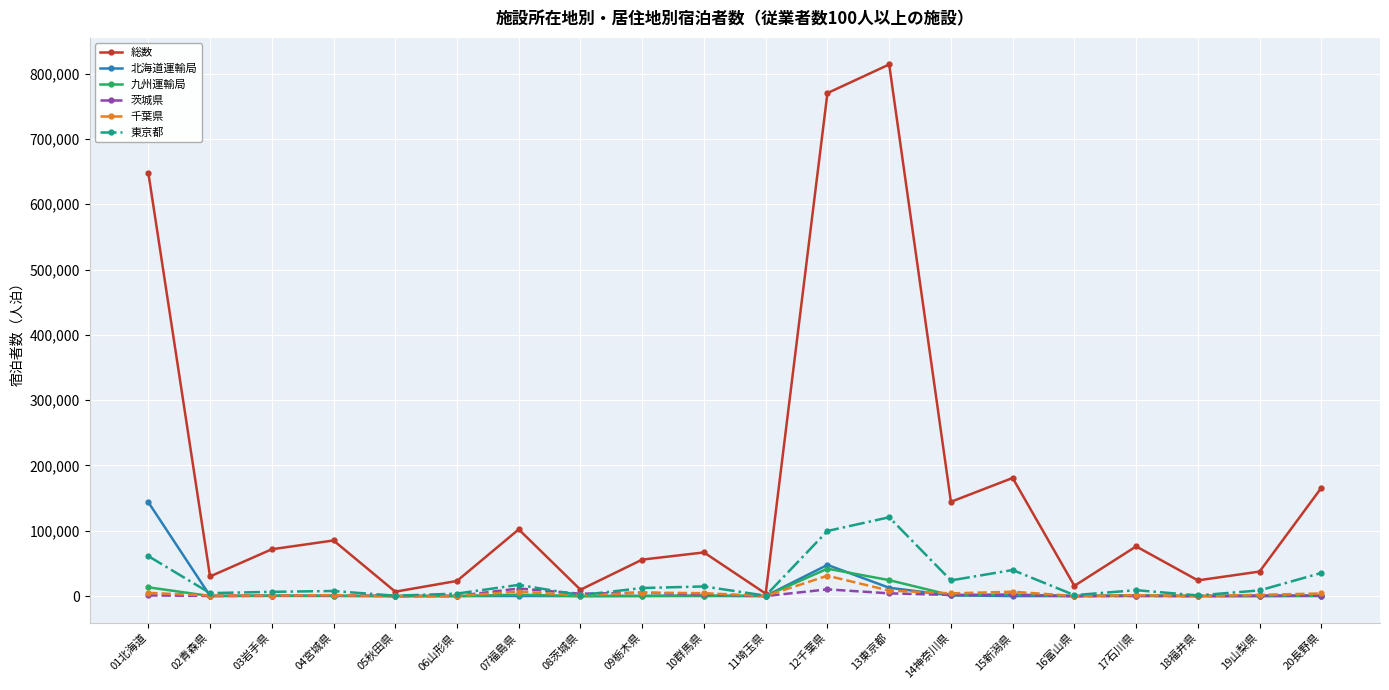

True or false: 北海道運輸局 has more than 0 points higher than both neighbors.

True